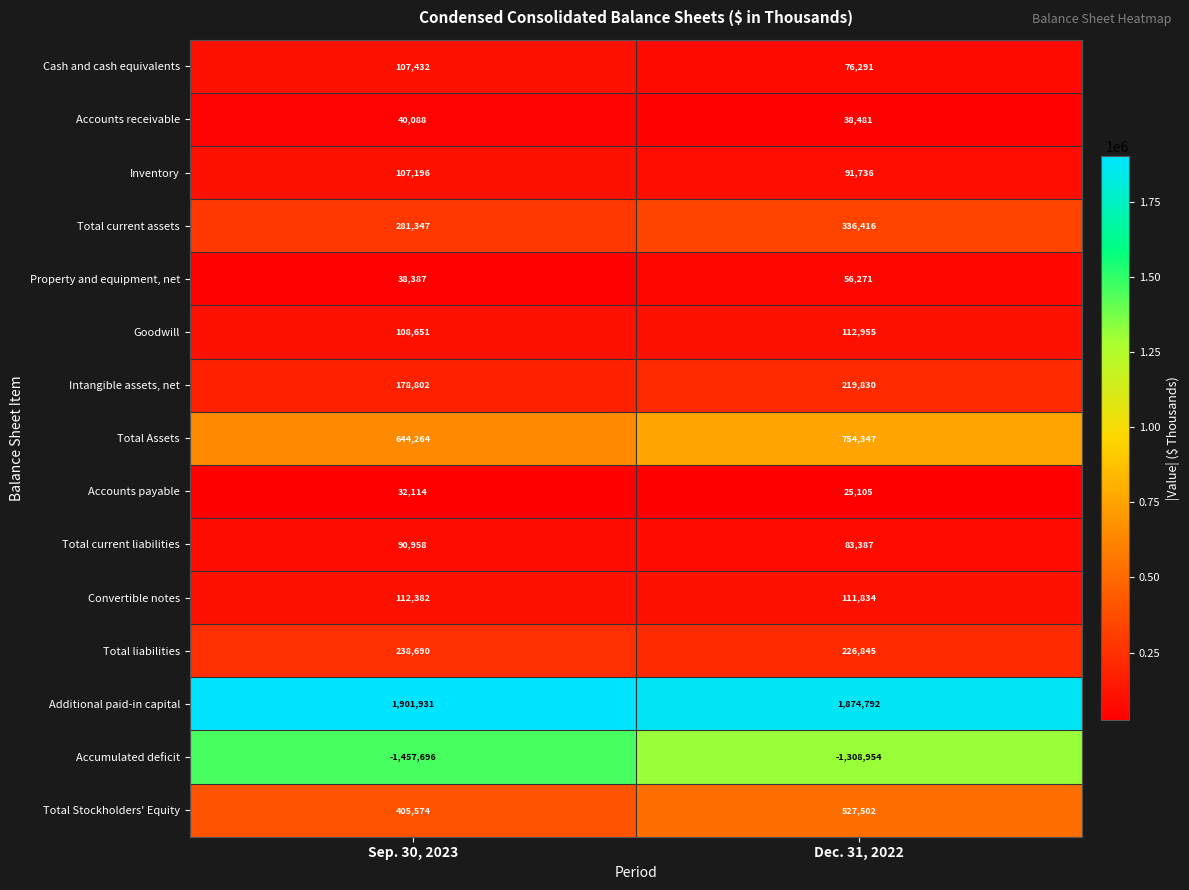

Is it true that Total current assets equals 336416 at Dec. 31, 2022?

True